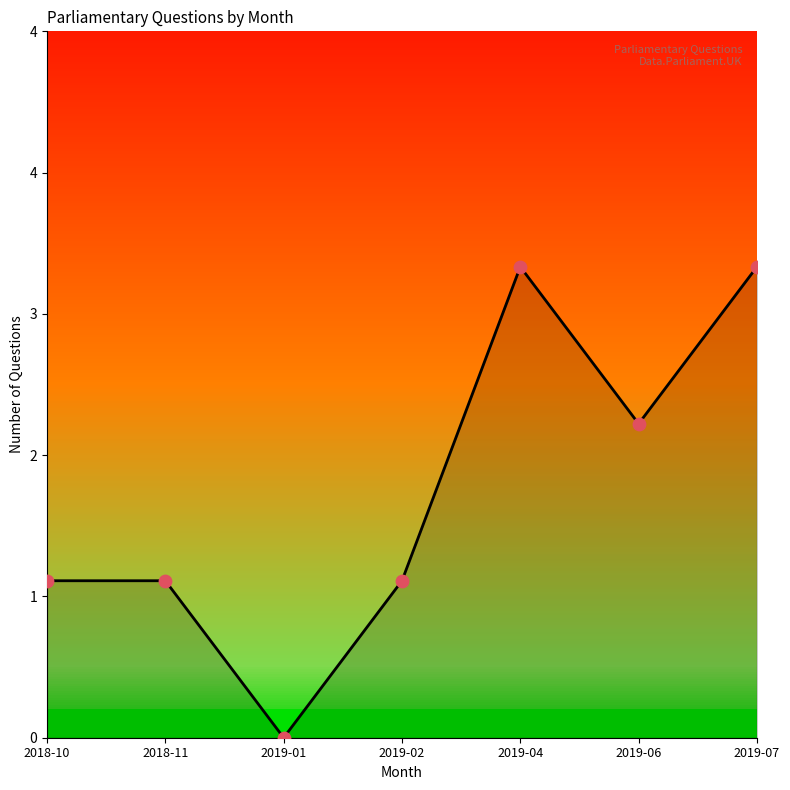

Between 2019-04 and 2019-07, which is larger?

2019-04